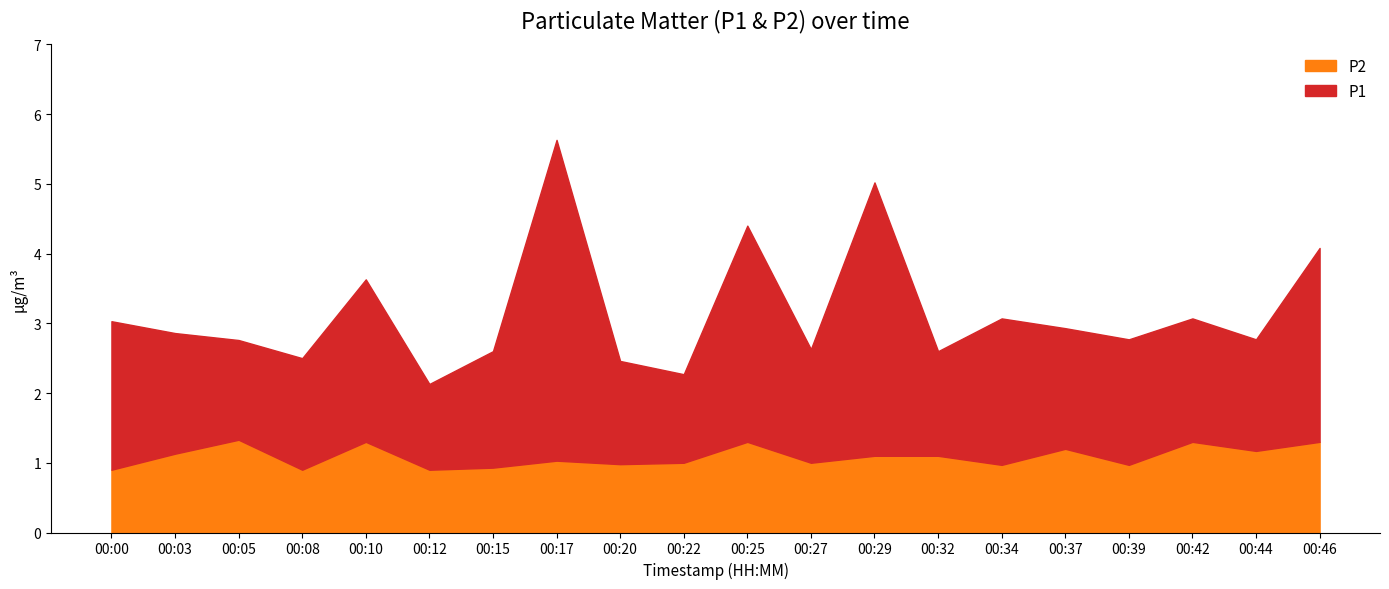

How many distinct data groups are displayed?

2